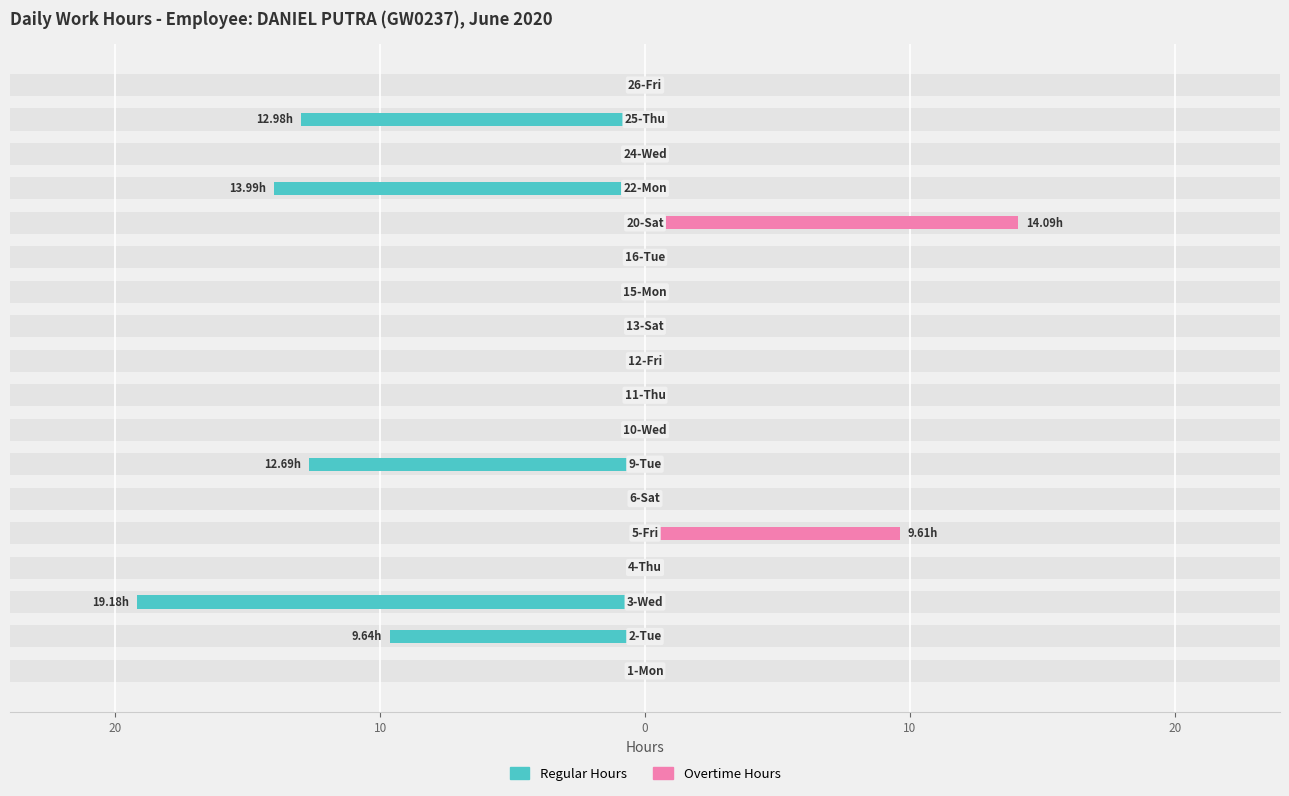

What is the smallest value displayed?

-19.2